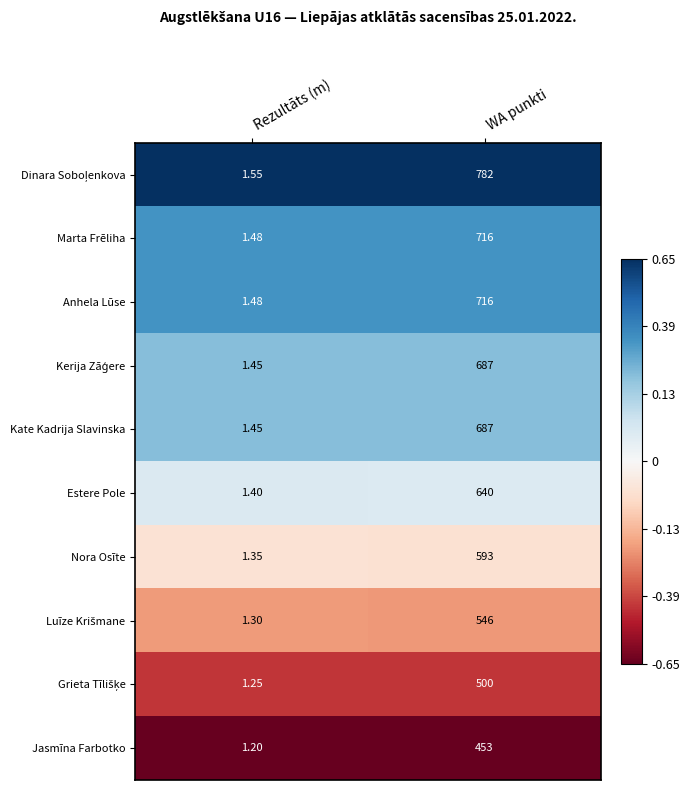

Which label corresponds to the largest value in the chart?

WA punkti